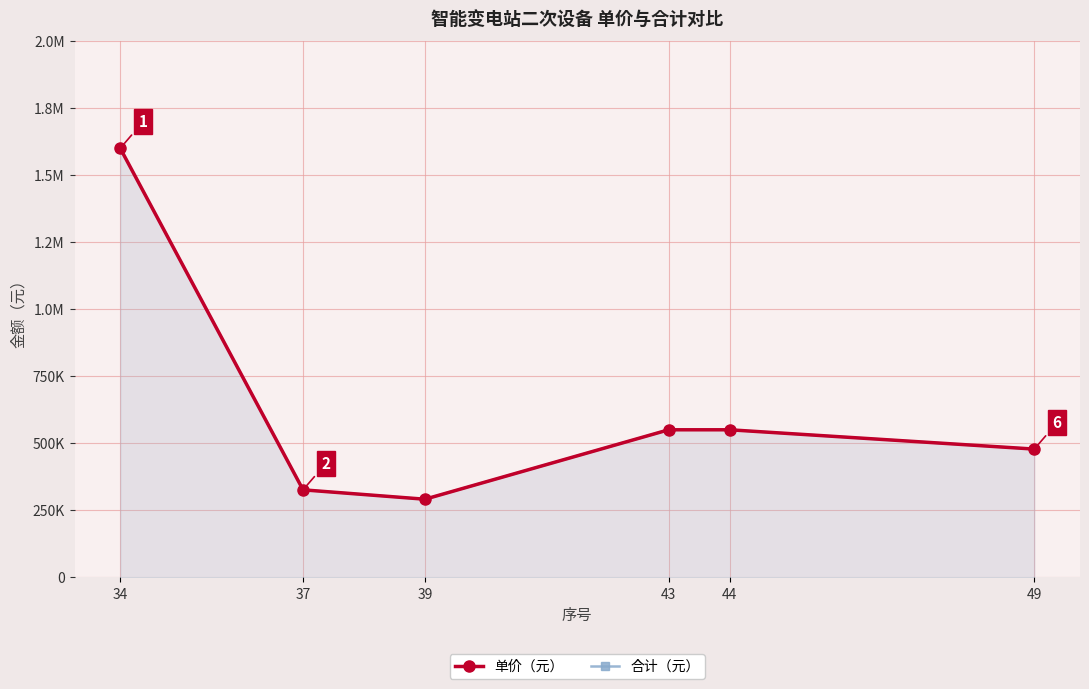

What is the approximate value of 单价（元） at 49, to the nearest 10?

478000